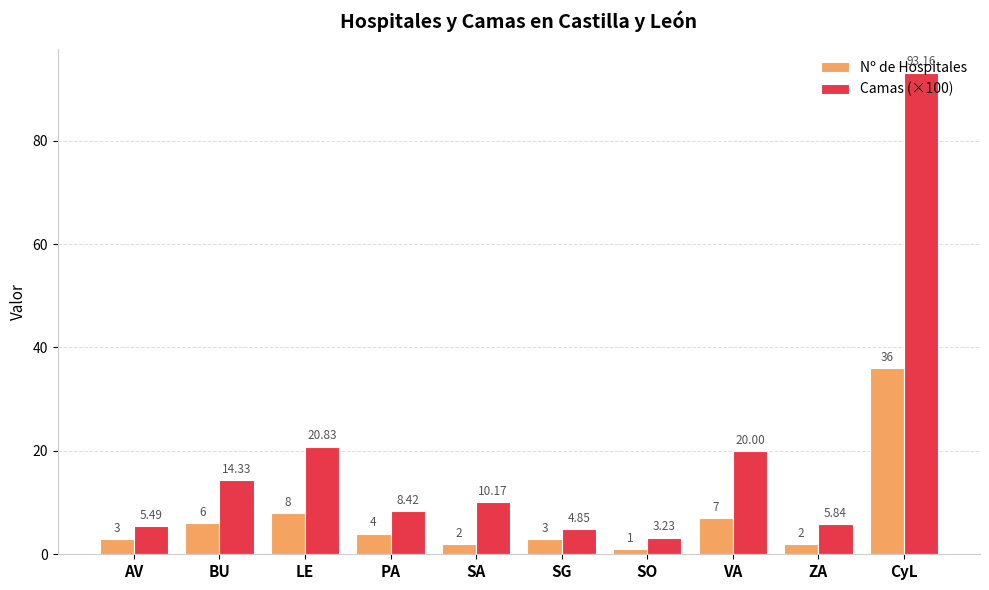

What is the average value of the Nº de Hospitales series?

7.2